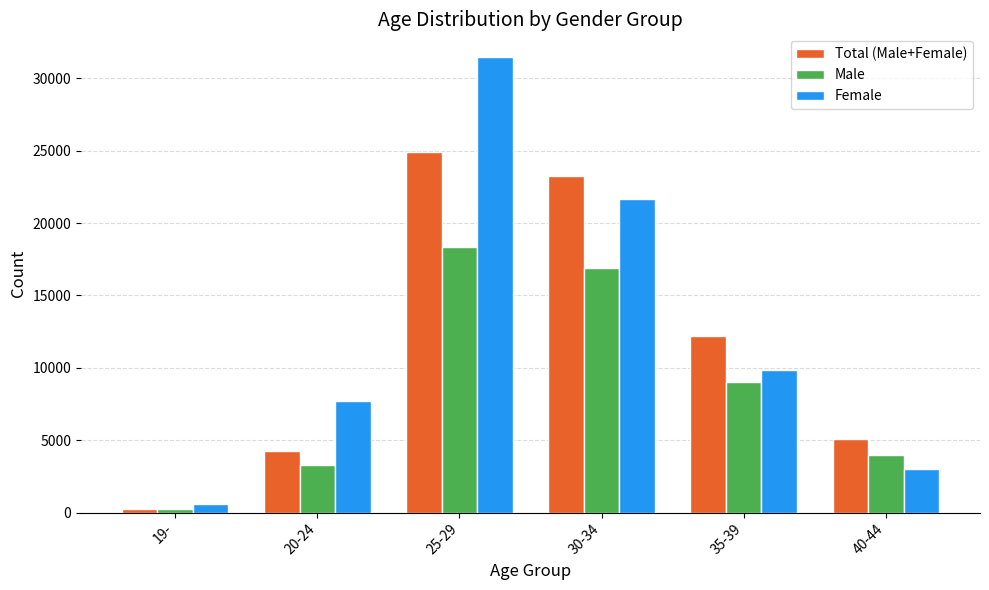

At which label does Male first exceed 9028?

25-29